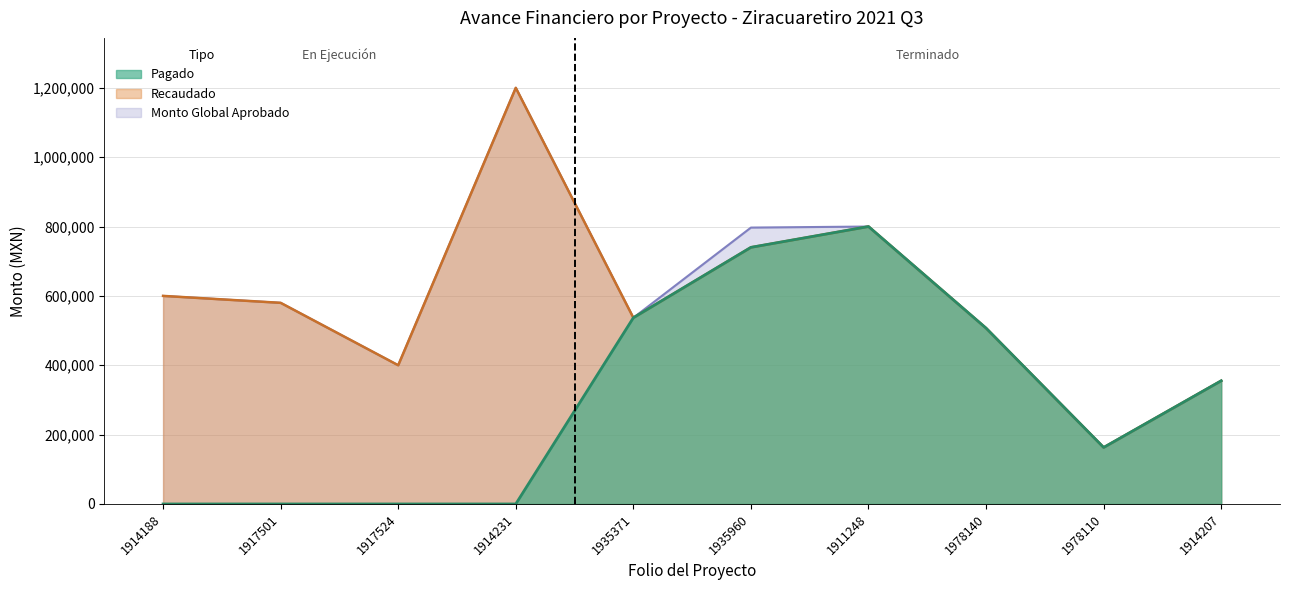

True or false: Monto Global Aprobado has more than 1 interior local peaks.

True